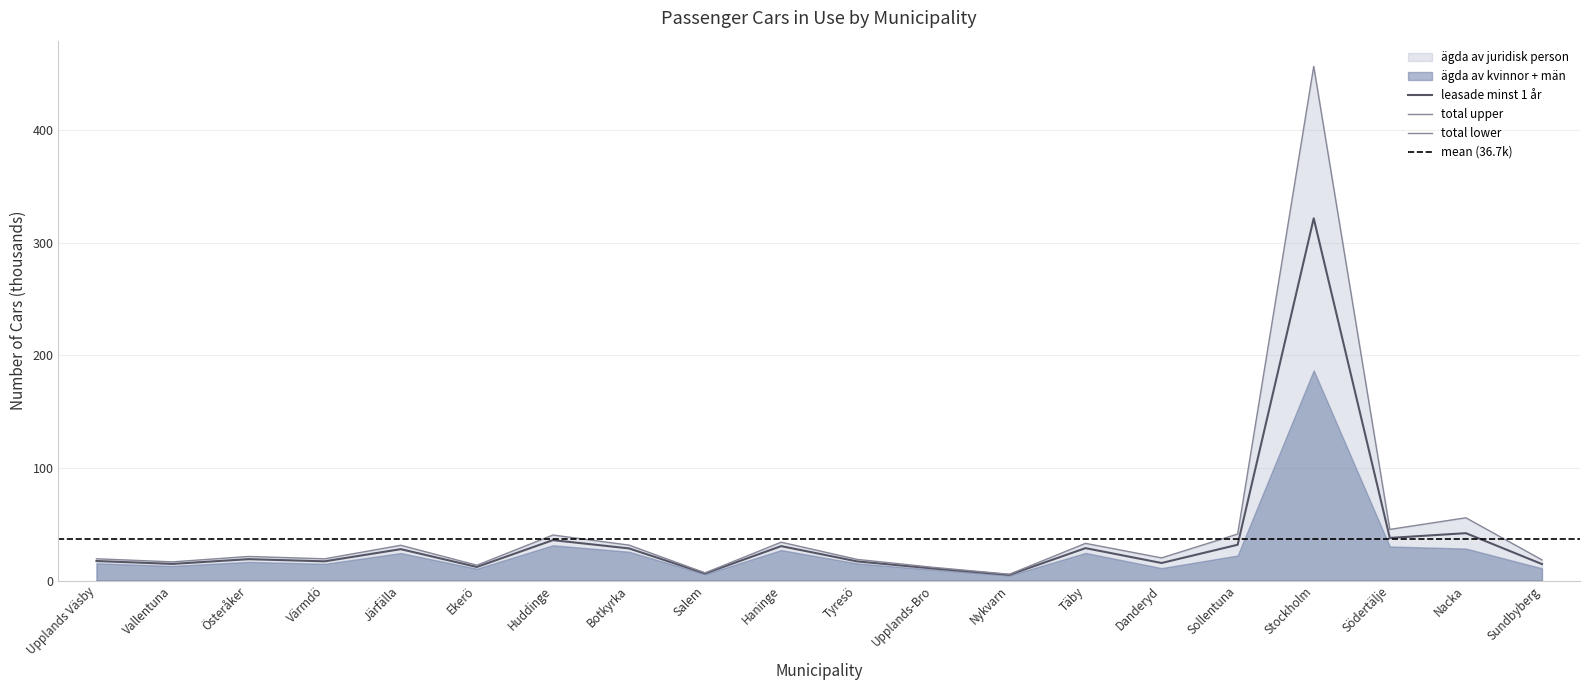

True or false: ägda av män has a value of 3.5 at Nykvarn.

False